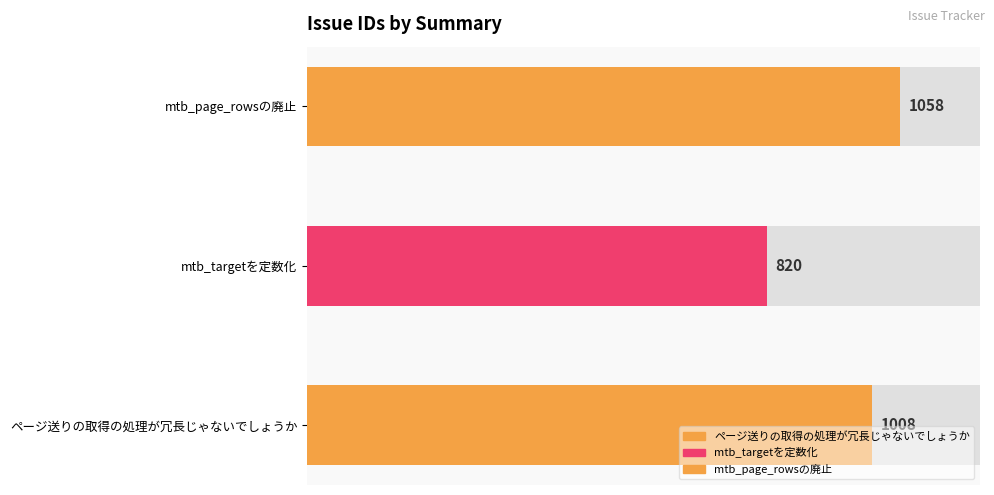

Reading right to left, transcribe all the data shown in this chart.

1058	820	1008